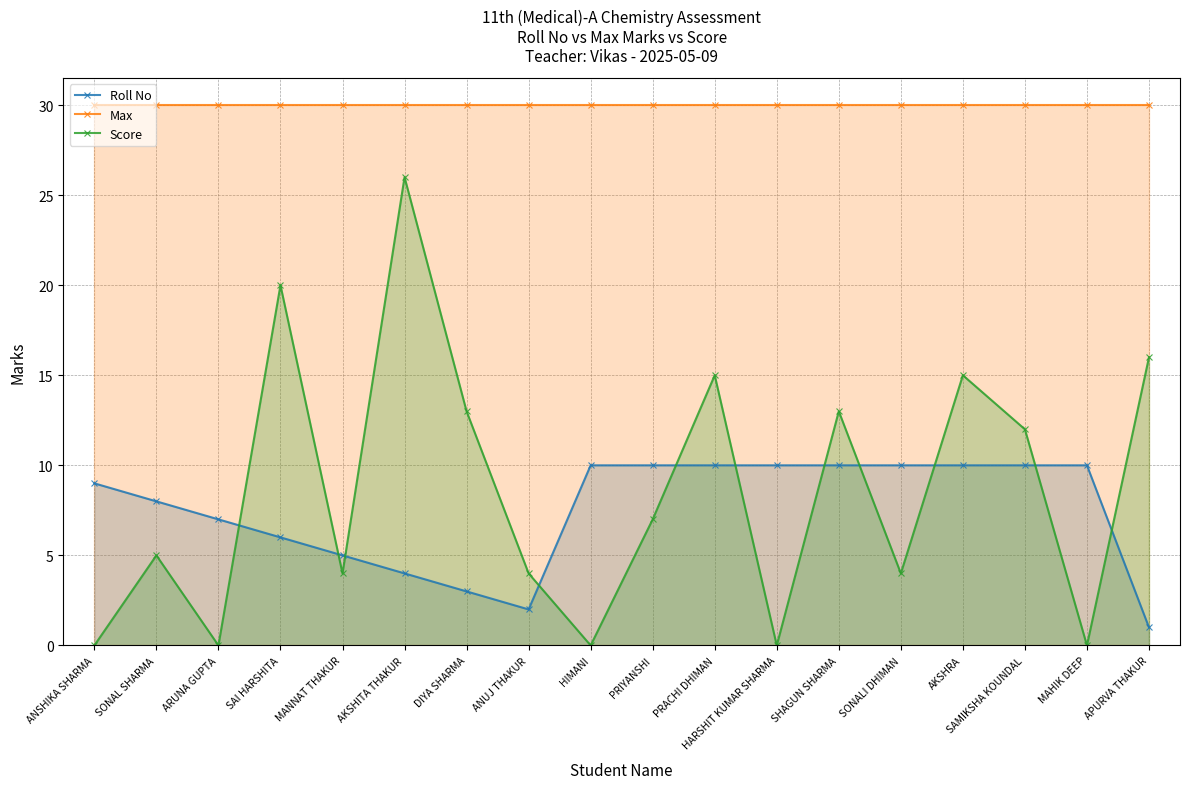

The value of Score at AKSHRA is 15. True or false?

True